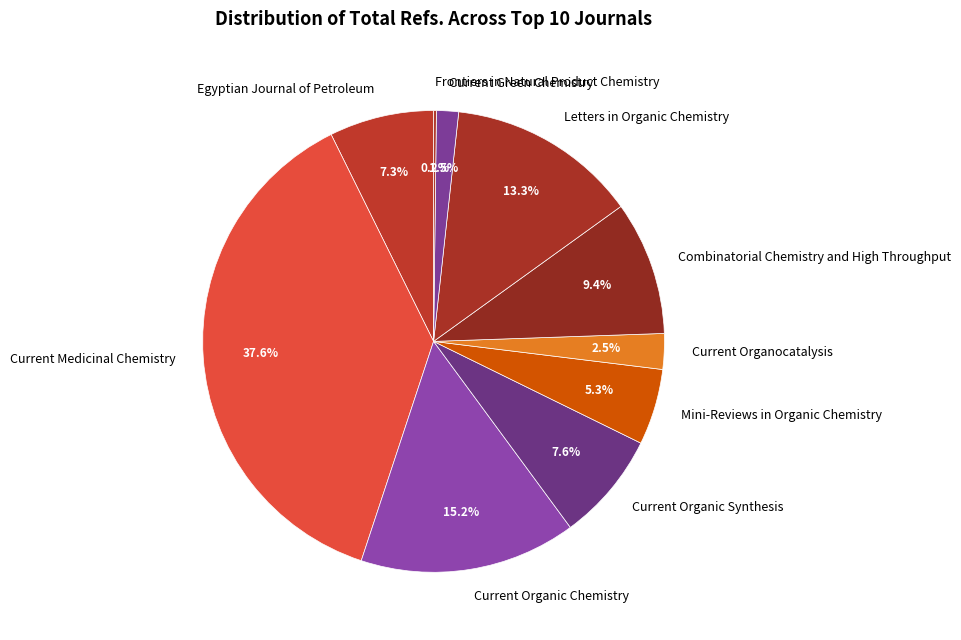

Combined, what portion of the pie is Current Organocatalysis and Combinatorial Chemistry and High Throughput?

11.9%